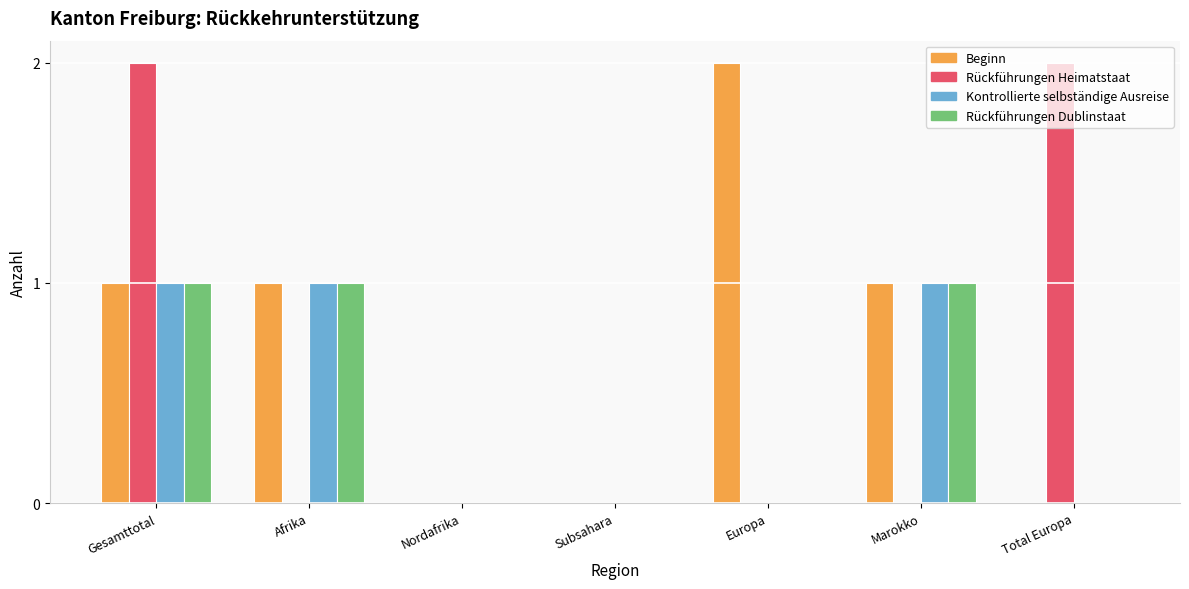

At which category is the sum across all series the highest?

Gesamttotal